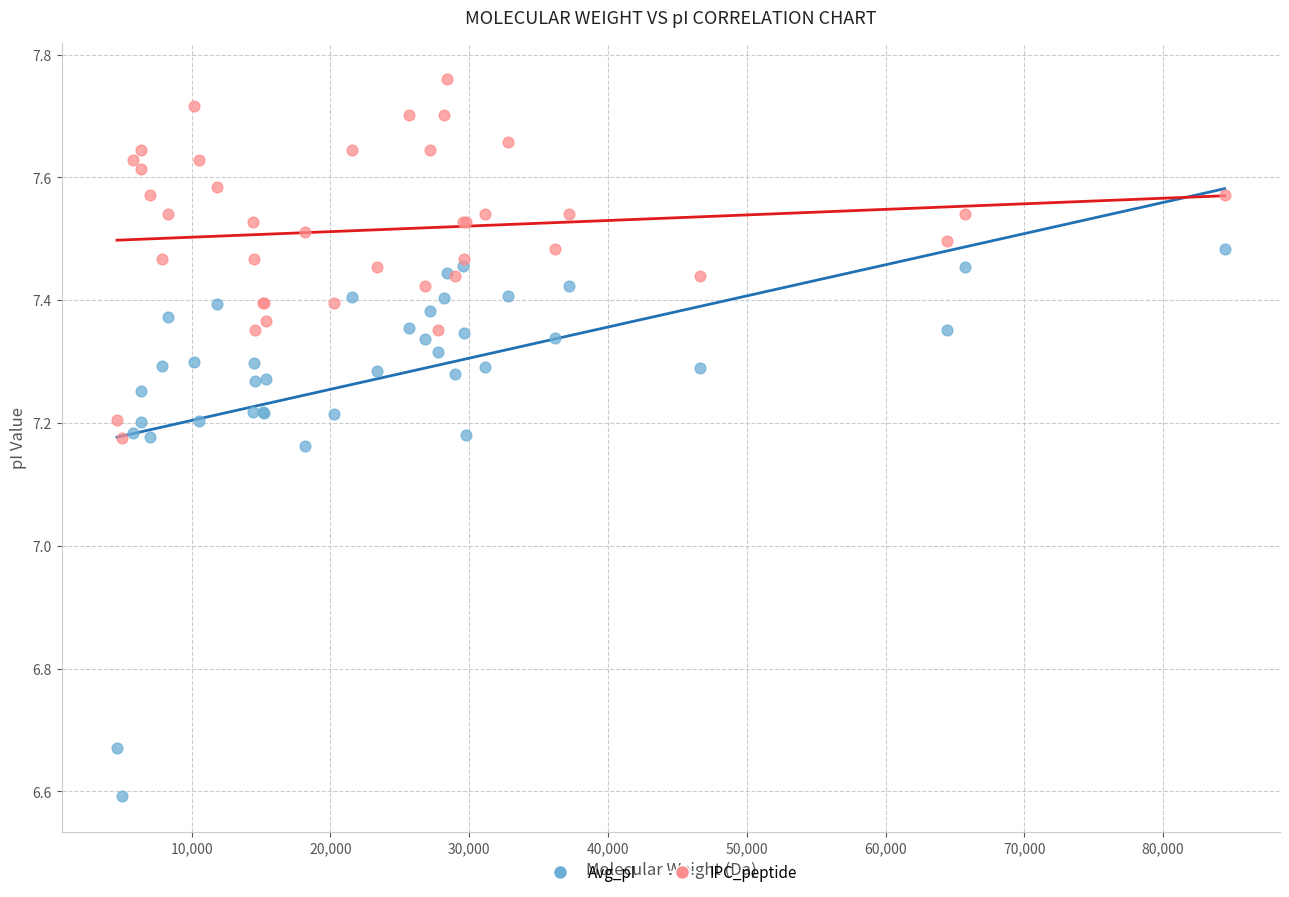

What are all the series names shown in the legend?

Avg_pI, IPC_peptide